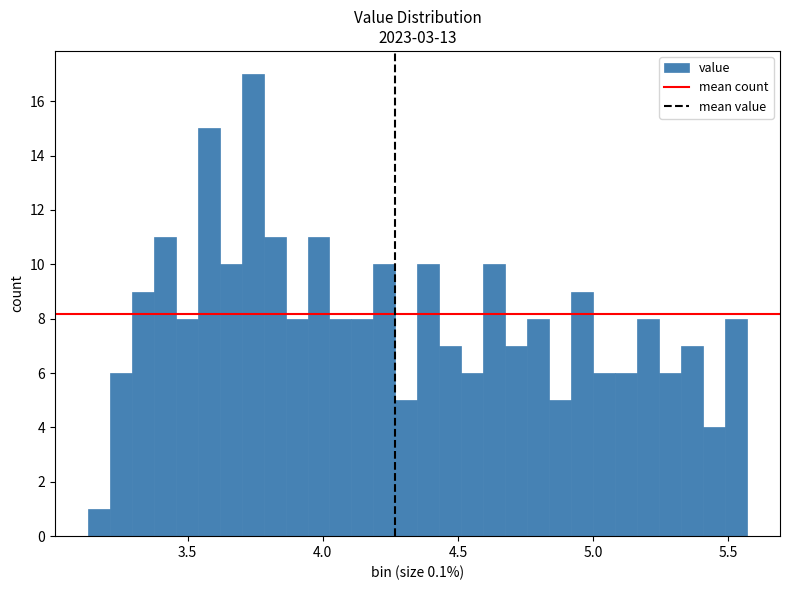

Read against the x-axis, roughly where is the centre of the tallest bar?

3.75